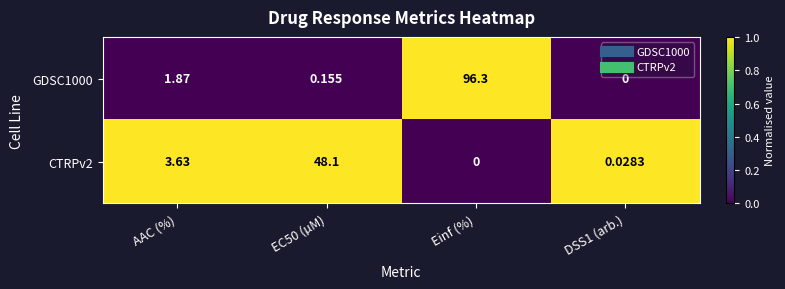

At which label is CTRPv2 closest to 24?

AAC (%)